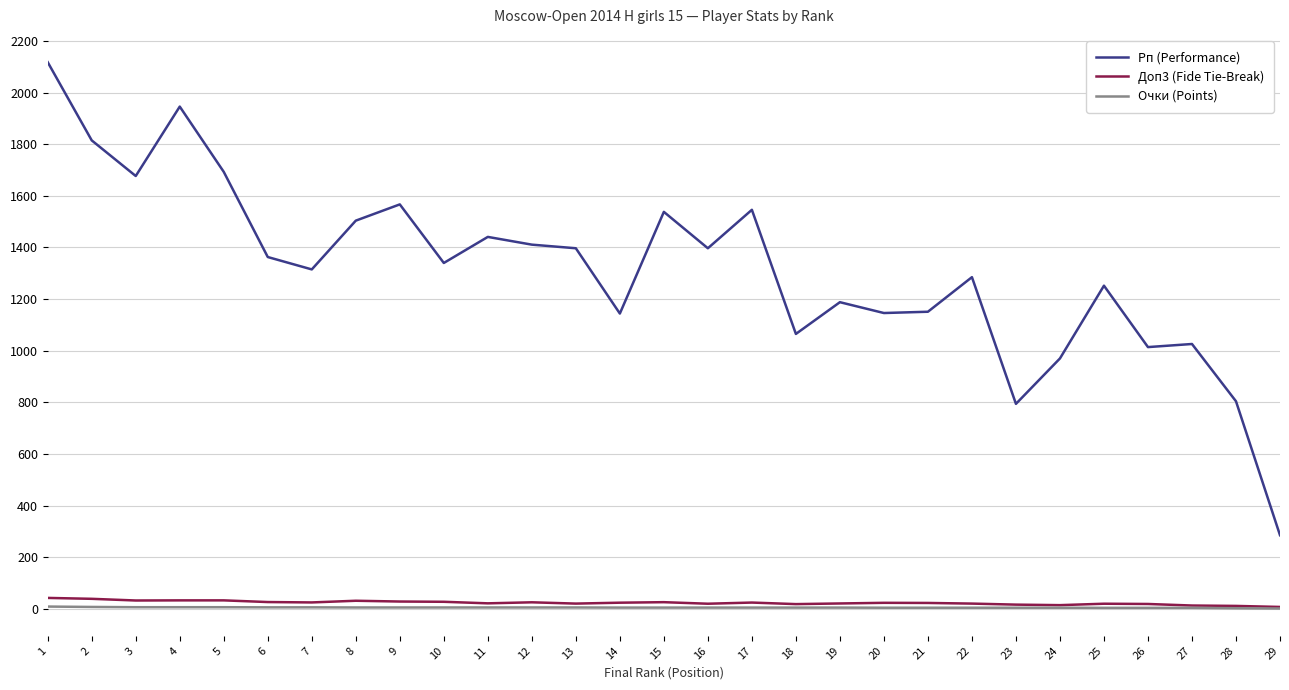

Is the value of Доп3 (Fide Tie-Break) at 14 greater than the value of Рп (Performance) at 10?

No